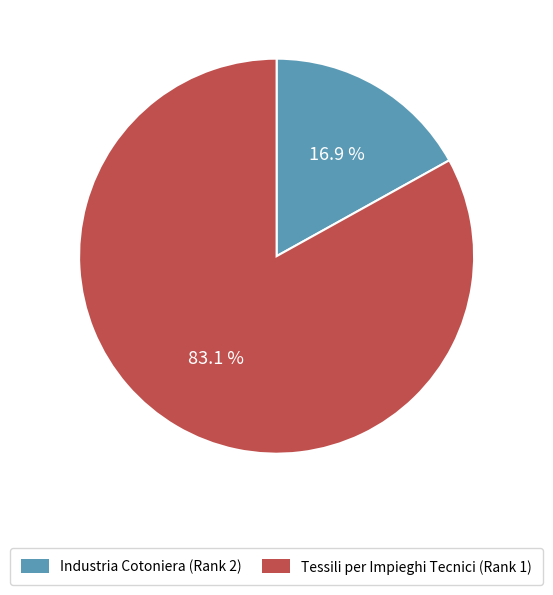

Is the sum of Tessili per Impieghi Tecnici (Rank 1) and Industria Cotoniera (Rank 2) greater than half?

Yes